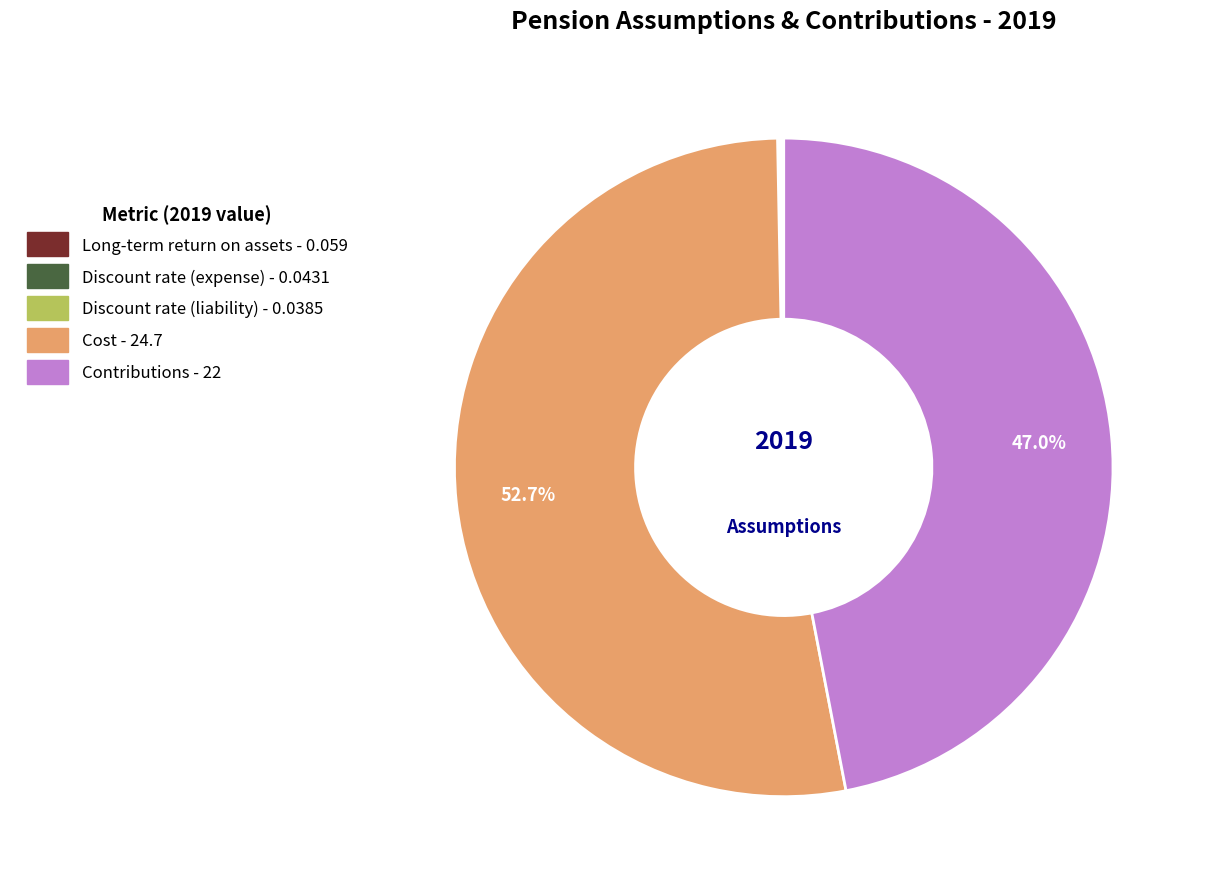

What is the majority slice?

Cost